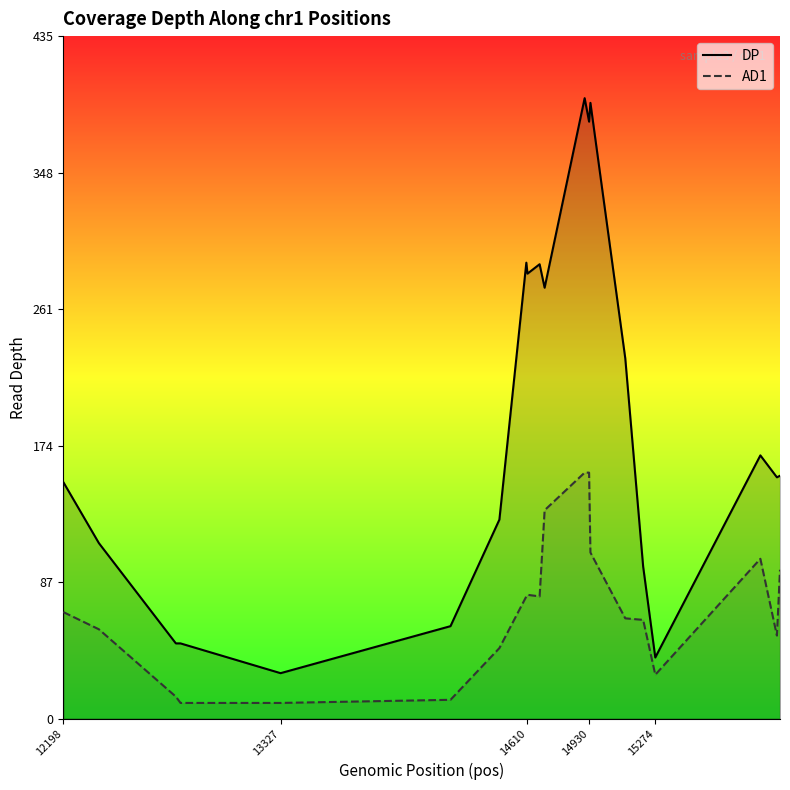

True or false: AD1 has a value of 5 at 14610.

False